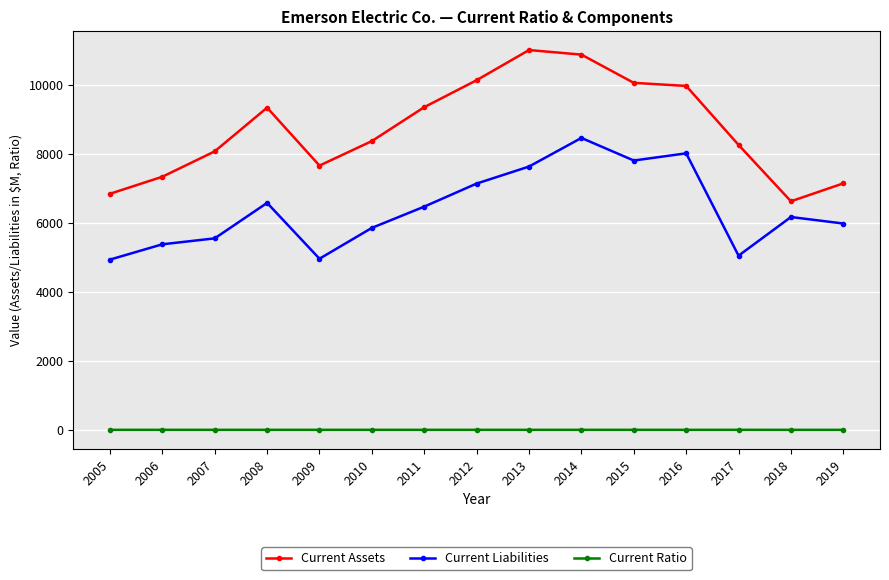

Is the value of Current Liabilities at 2017 greater than the value of Current Ratio at 2018?

Yes